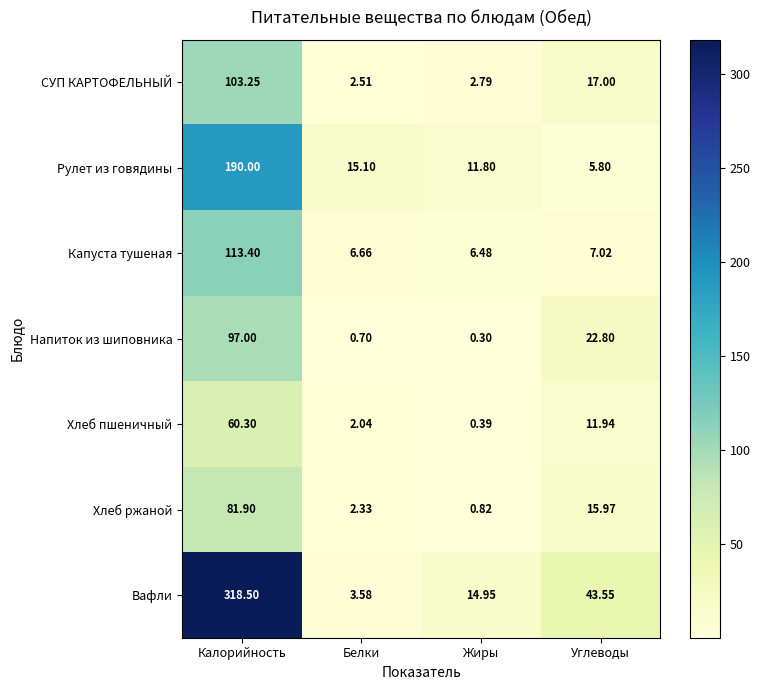

Between Калорийность and Белки, which series saw the biggest shift?

Вафли